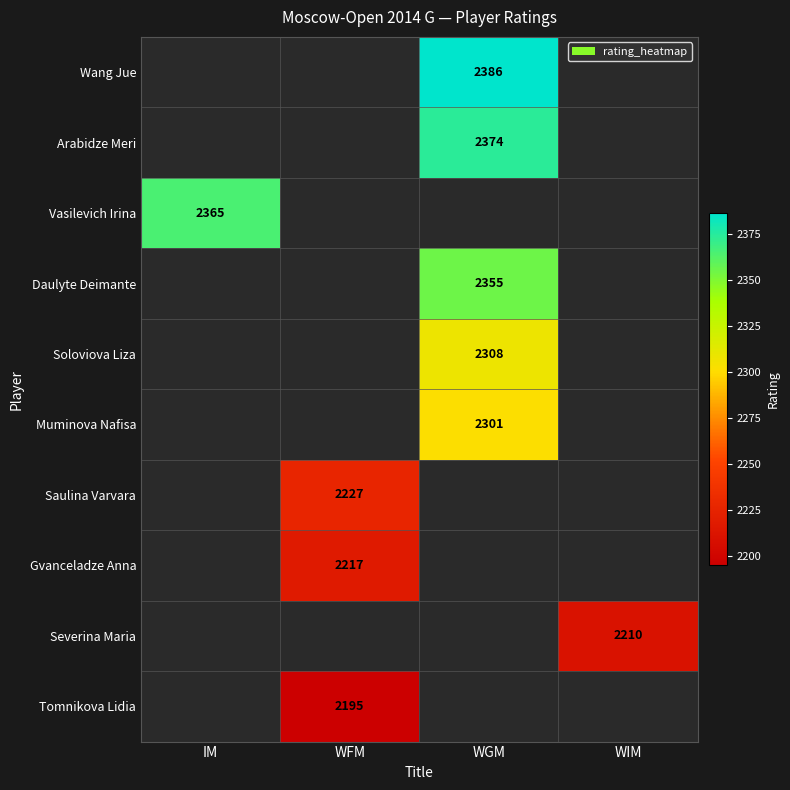

Is it true that Tomnikova Lidia equals 2195 at WFM?

True